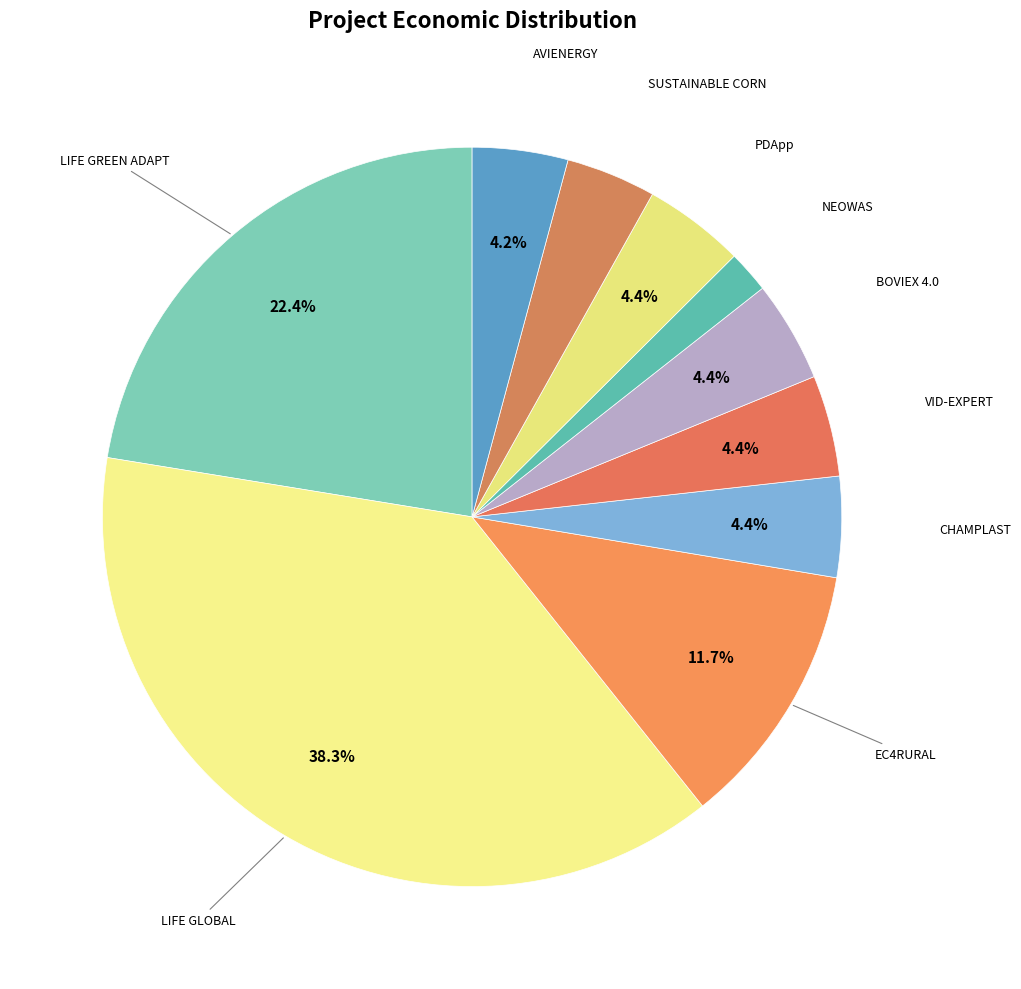

Is it true that BOVIEX 4.0 is 4% of the pie?

True